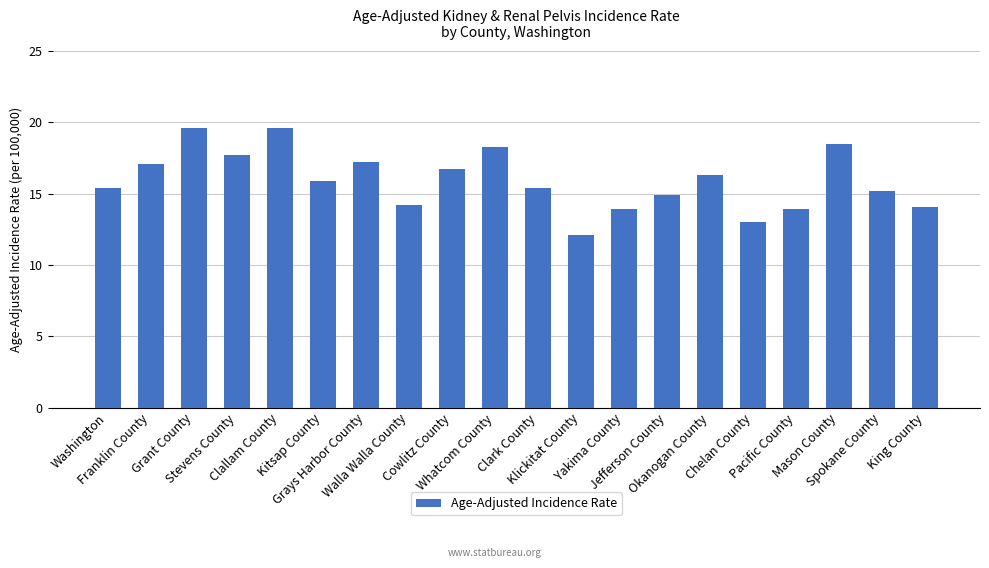

What is the difference between the maximum and minimum values?

7.5